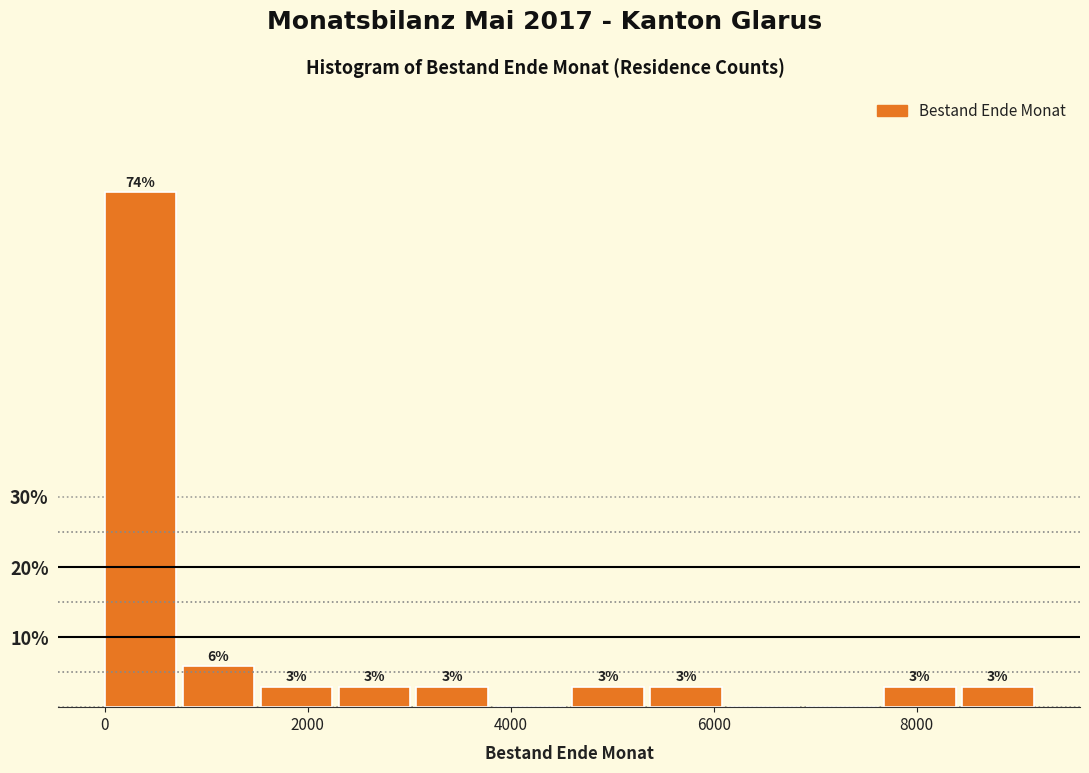

Around what value on the x-axis is the tallest bar? Give the approximate position of its centre, as read against the axis.

400